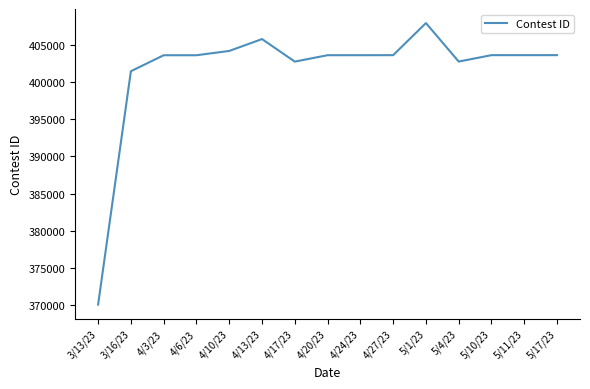

The value at 5/1/23 is 407934. True or false?

True